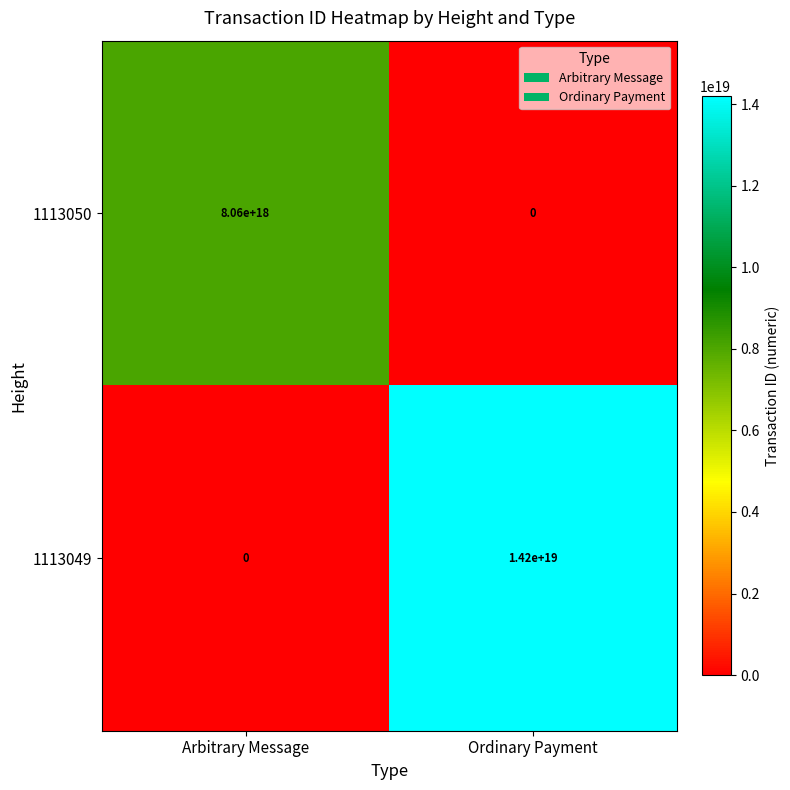

Which category has the lowest value in the 1113050 series?

Ordinary Payment